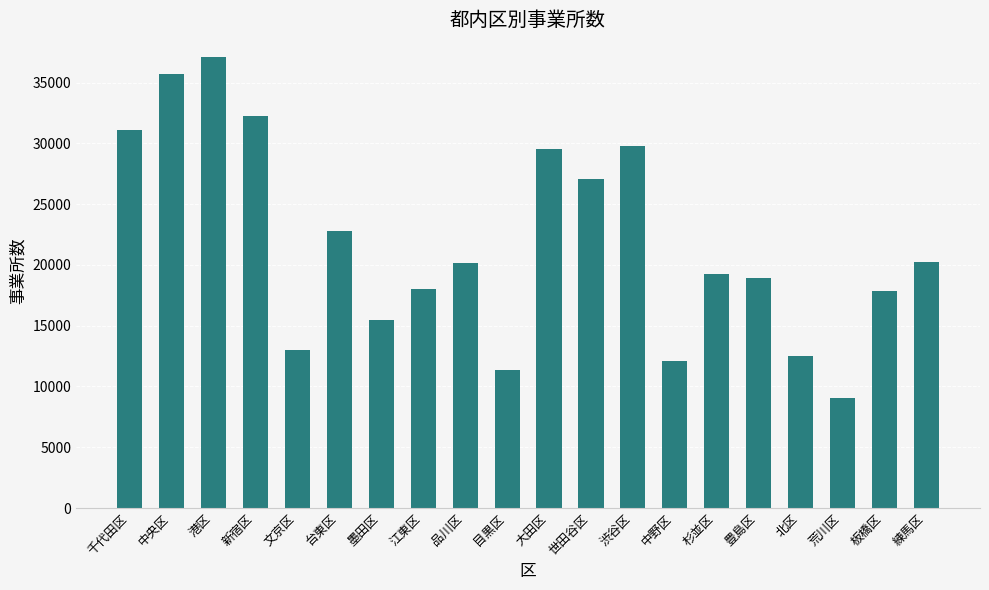

What is the approximate value at 豊島区?

18962